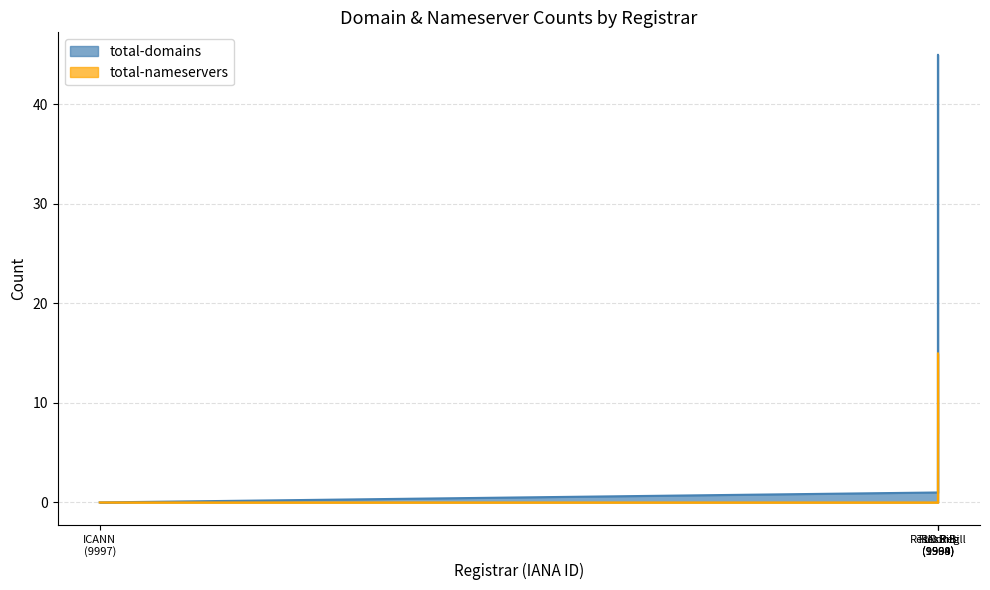

What are all the series names shown in the legend?

total-domains, total-nameservers